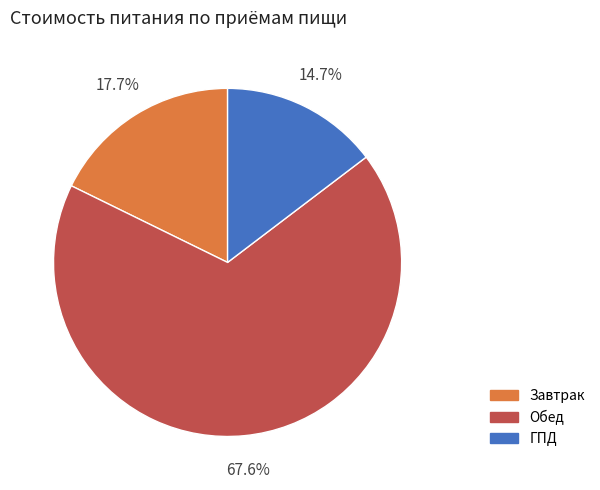

The Обед slice represents 68% of the pie. True or false?

True